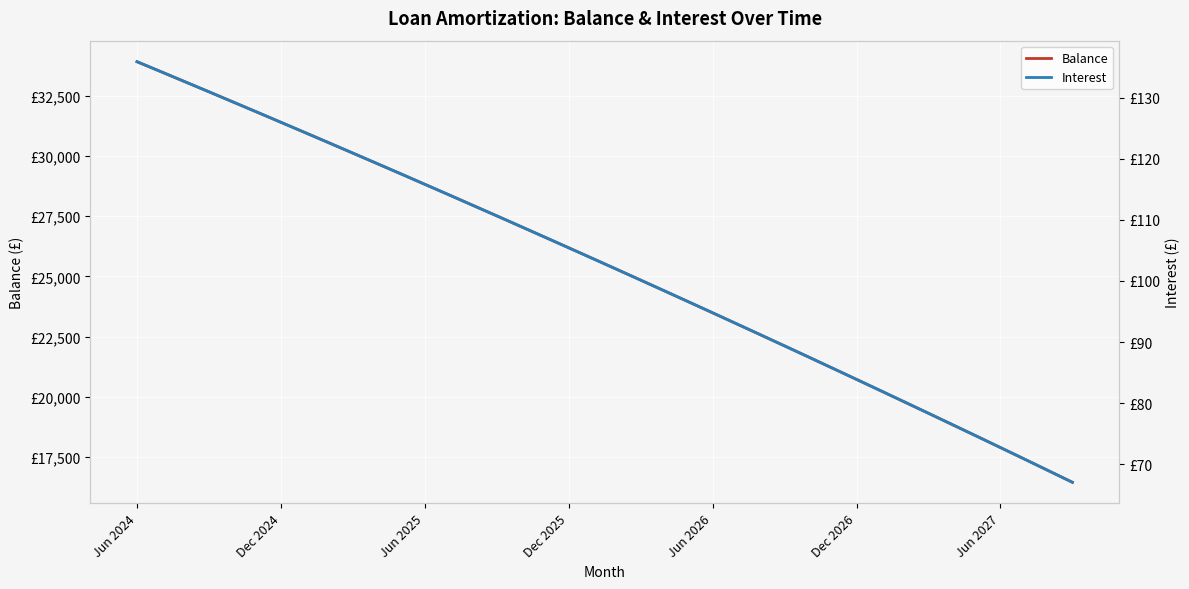

True or false: Interest and Balance cross at least once.

False